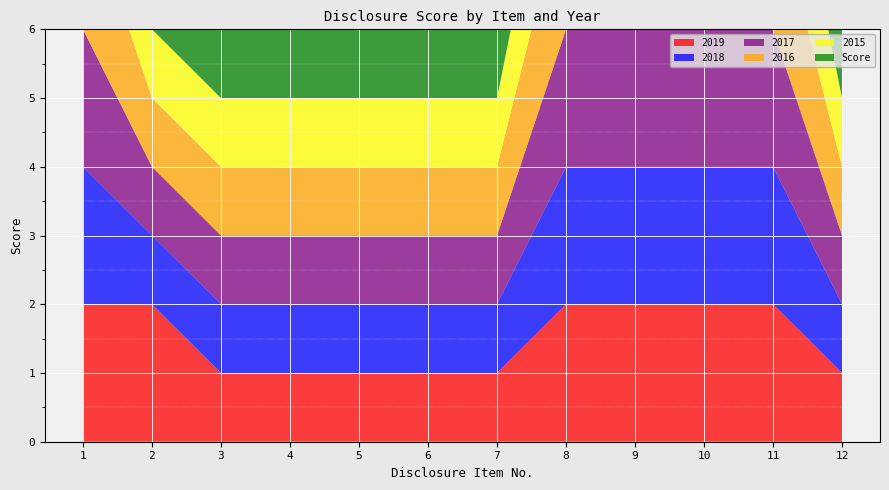

Reading right to left, transcribe all the data shown in this chart.

2019: 1	2	2	2	2	1	1	1	1	1	2	2
2018: 1	2	2	2	2	1	1	1	1	1	1	2
2017: 1	2	2	2	2	1	1	1	1	1	1	2
2016: 1	2	2	2	2	1	1	1	1	1	1	2
2015: 1	2	2	2	2	1	1	1	1	1	1	2
Score: 1	2	2	2	2	1	1	1	1	1	2	2